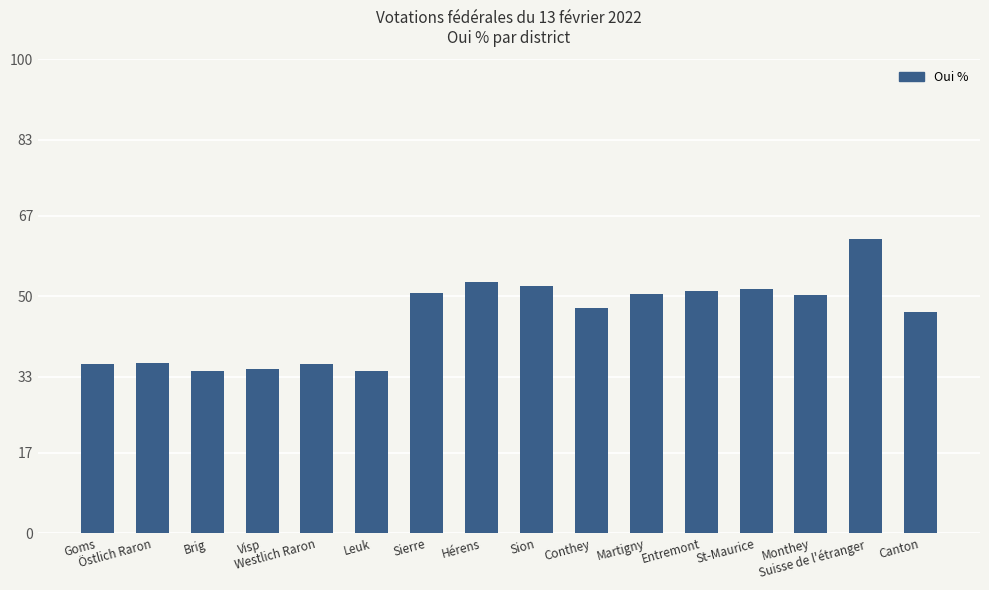

What is the value of the 11th bar from the left?

50.4